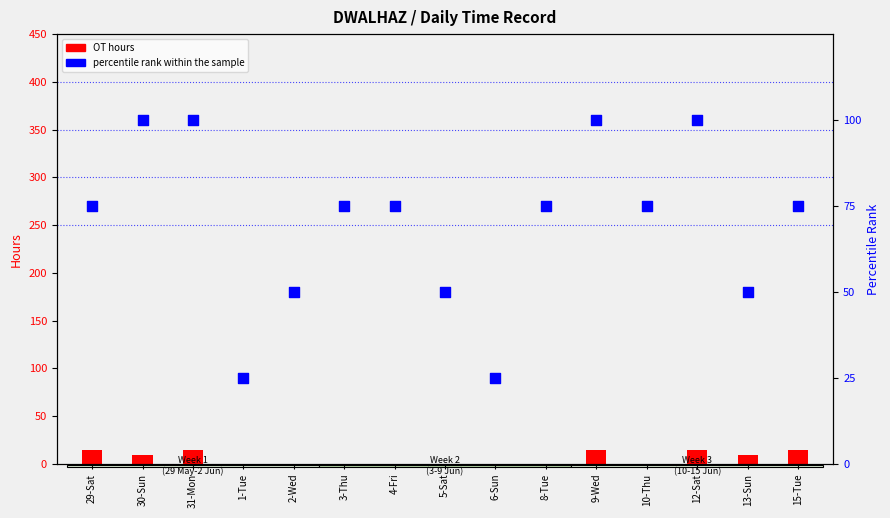

What is the change in value from 10-Thu to 13-Sun?

-25